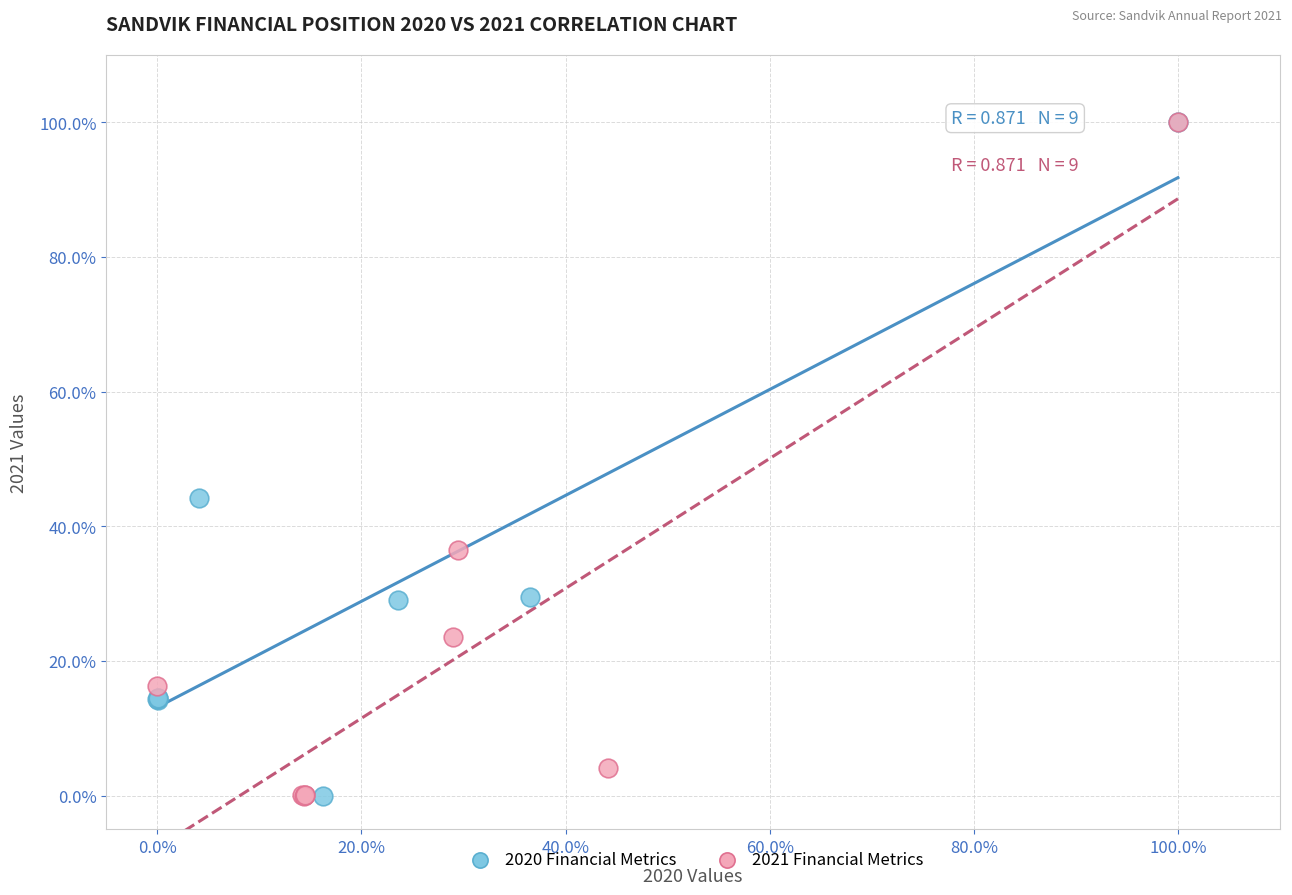

What are all the series names shown in the legend?

2020 Financial Metrics, 2021 Financial Metrics